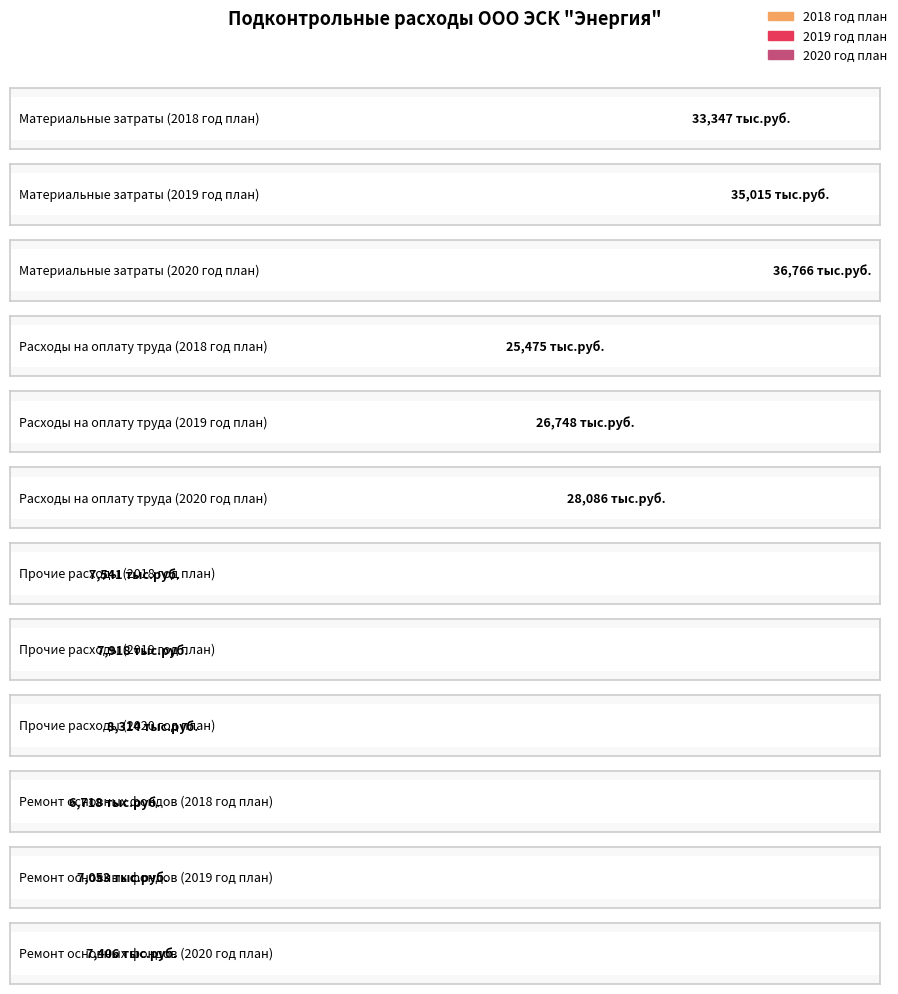

At how many categories does at least one series exceed 19063?

2